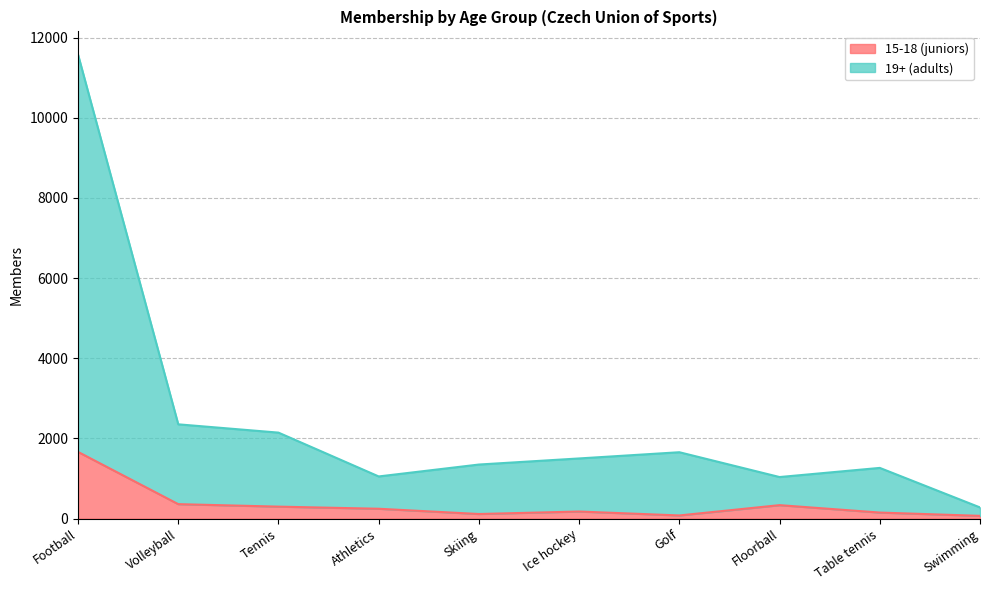

True or false: 15-18 (juniors) has a value of 2550 at Football.

False